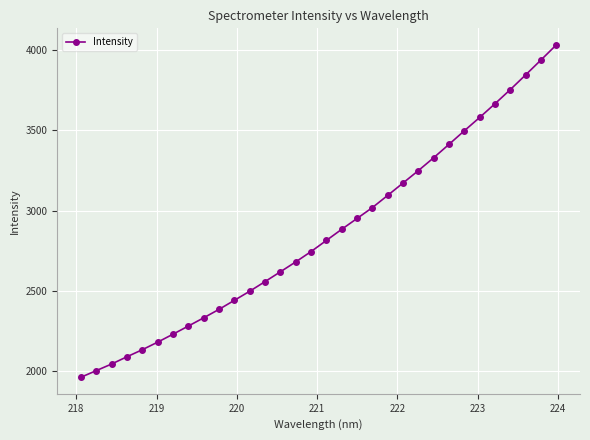

What is the sum of all values?

91438.4